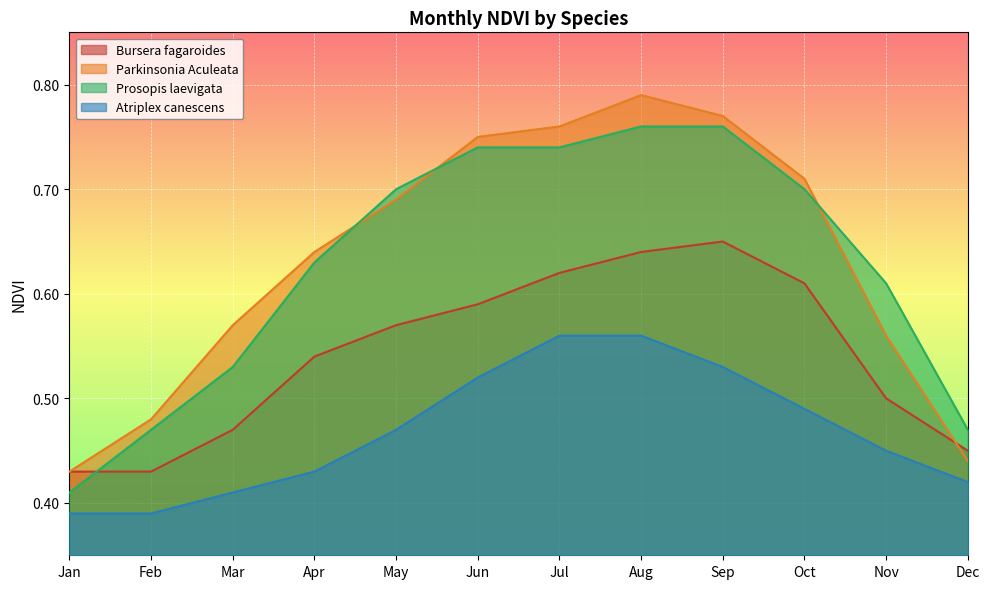

At how many categories does at least one series exceed 0?

12